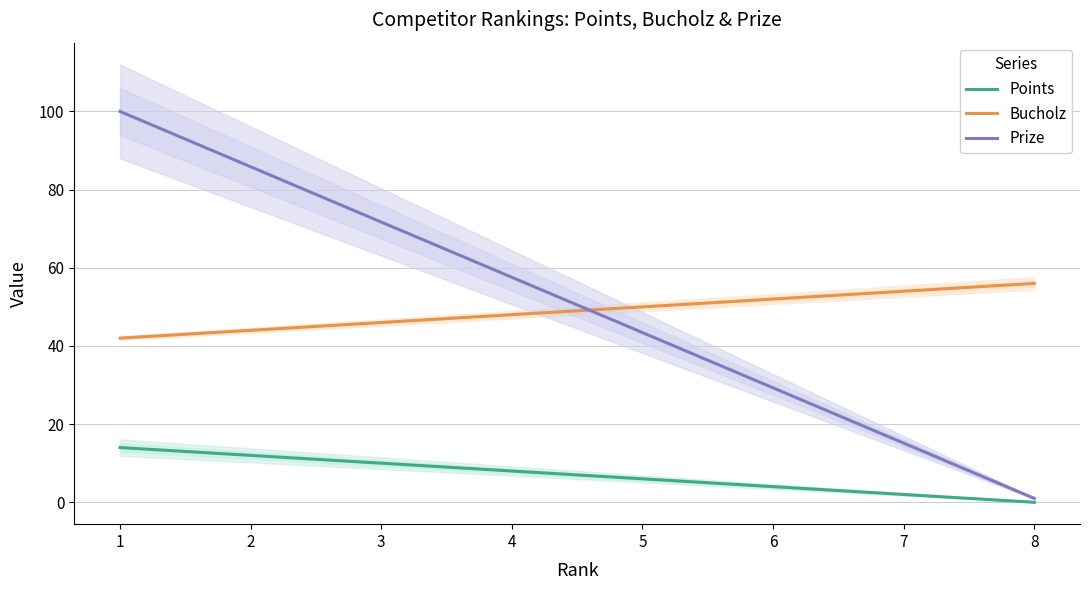

At which label does Bucholz reach its minimum?

1